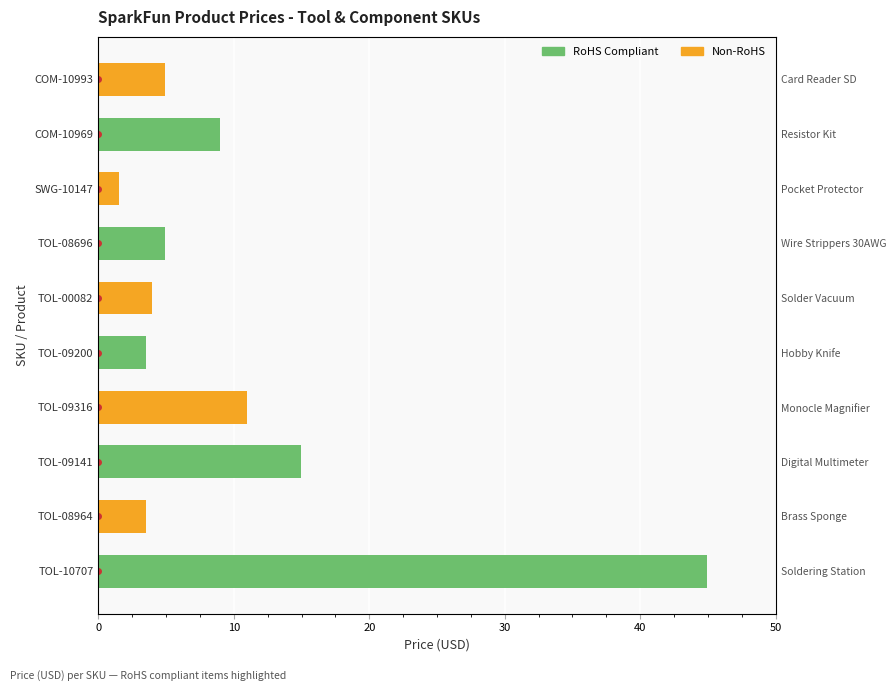

What value does the Non-RoHS series have at TOL-08964?

3.5